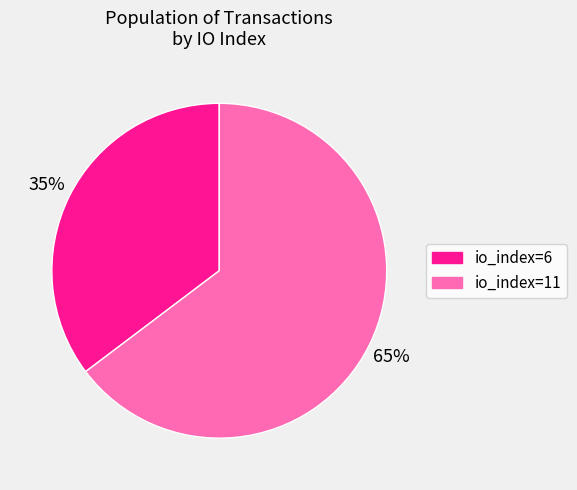

What percentage is the io_index=11 slice, to the nearest percent?

65%